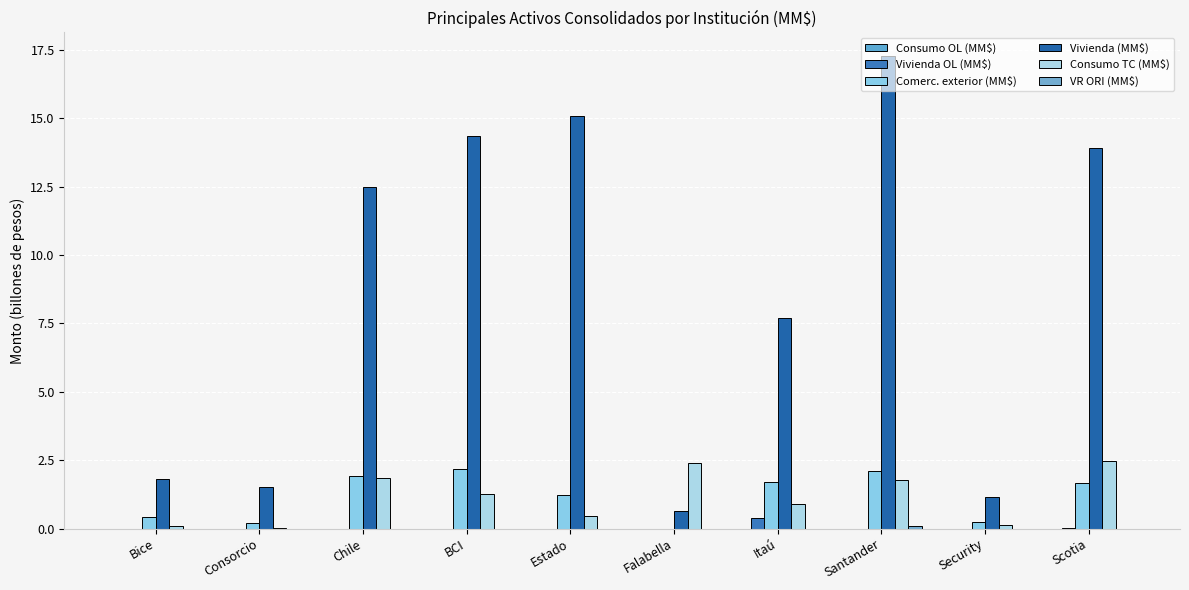

What is the greatest value displayed?

17.3